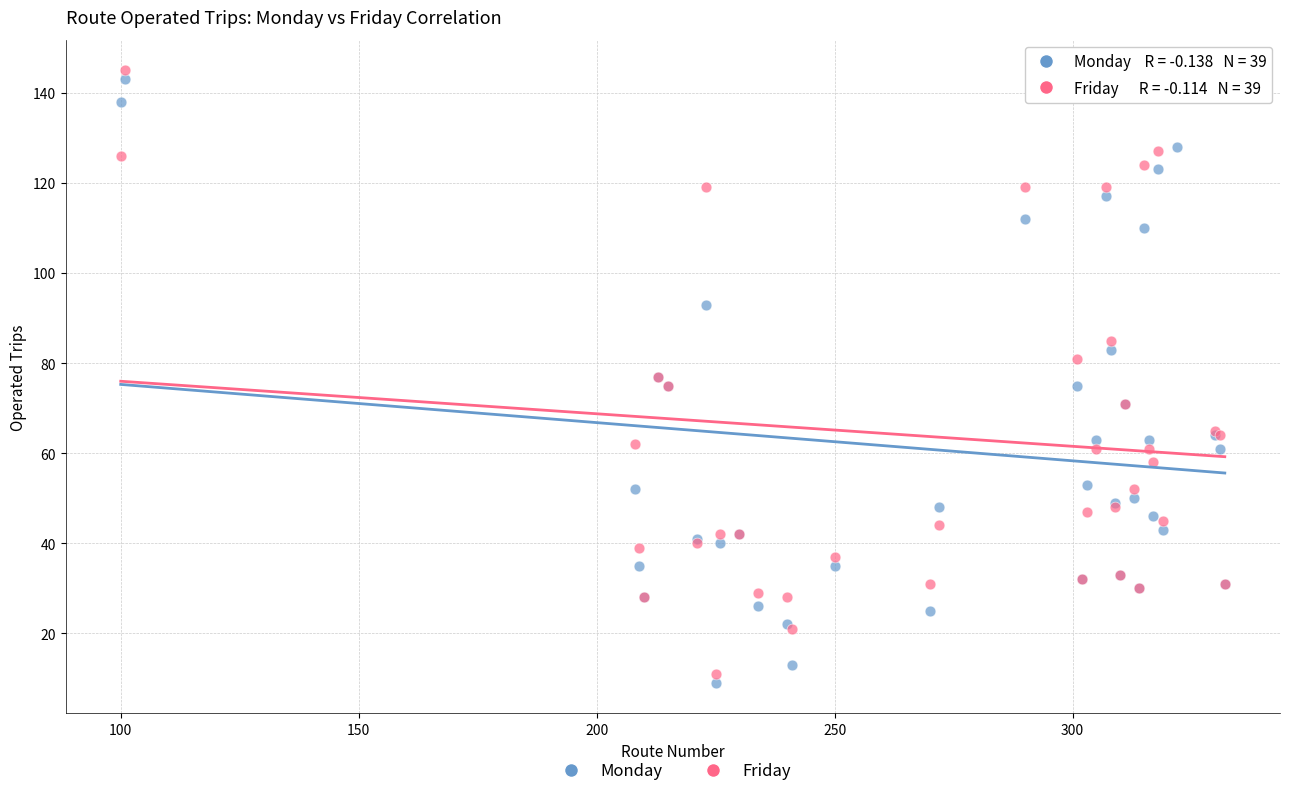

Which series contains the highest Y value?

Friday